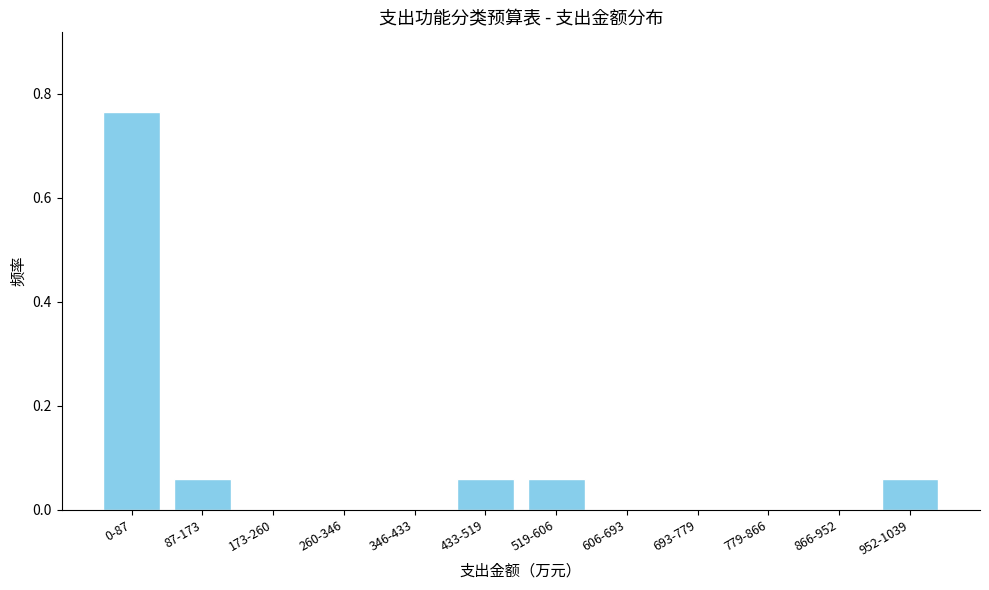

What is the change in value from 260-346 to 433-519?

+0.1